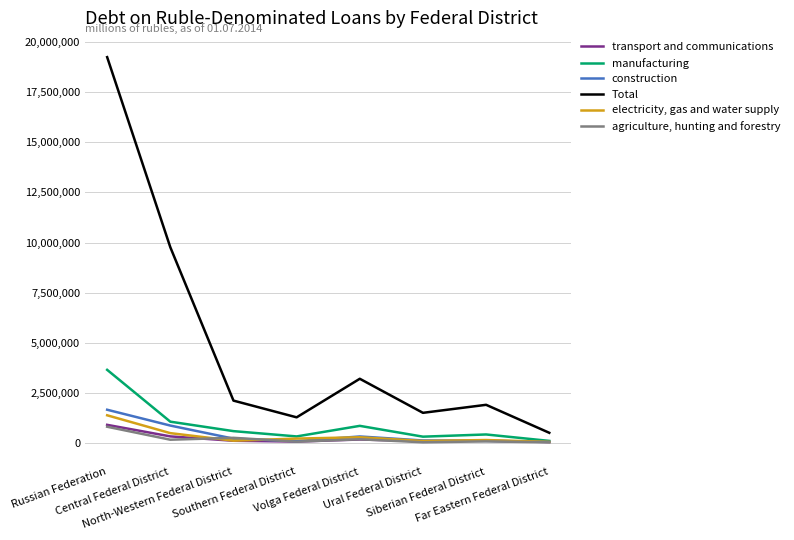

What position from the right is Southern Federal District?

5